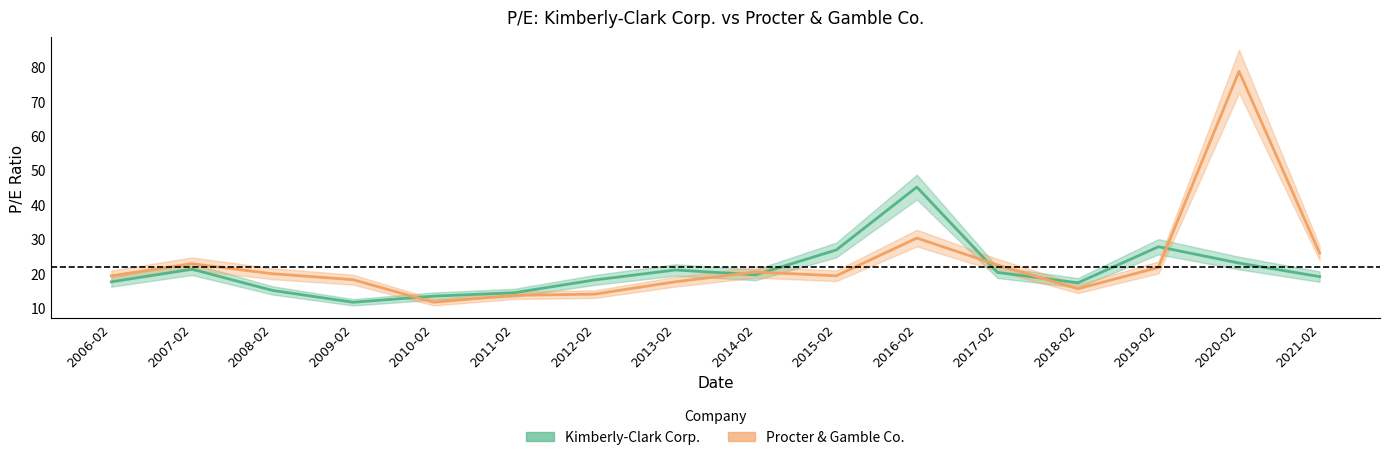

How many data points does each series have?

16